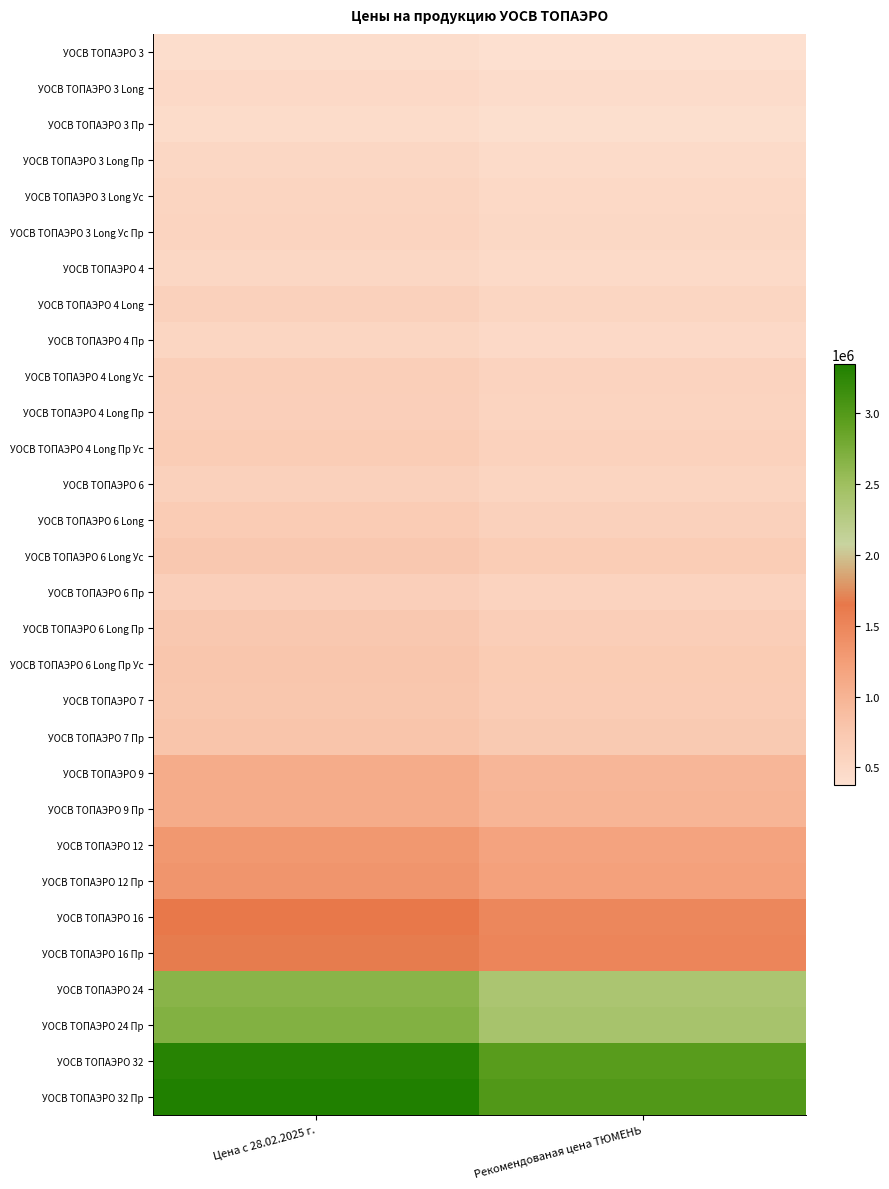

Which series has the largest total across all categories?

УОСВ TOПАЭРО 32 Пр